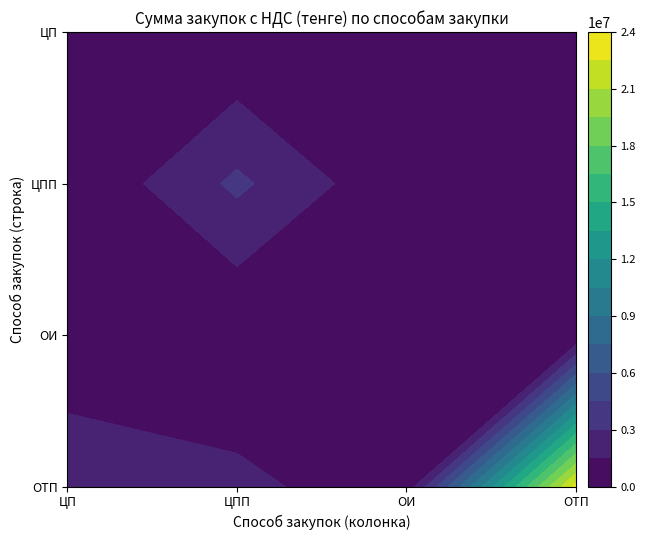

How many values in the ЦП series exceed 18032?

1